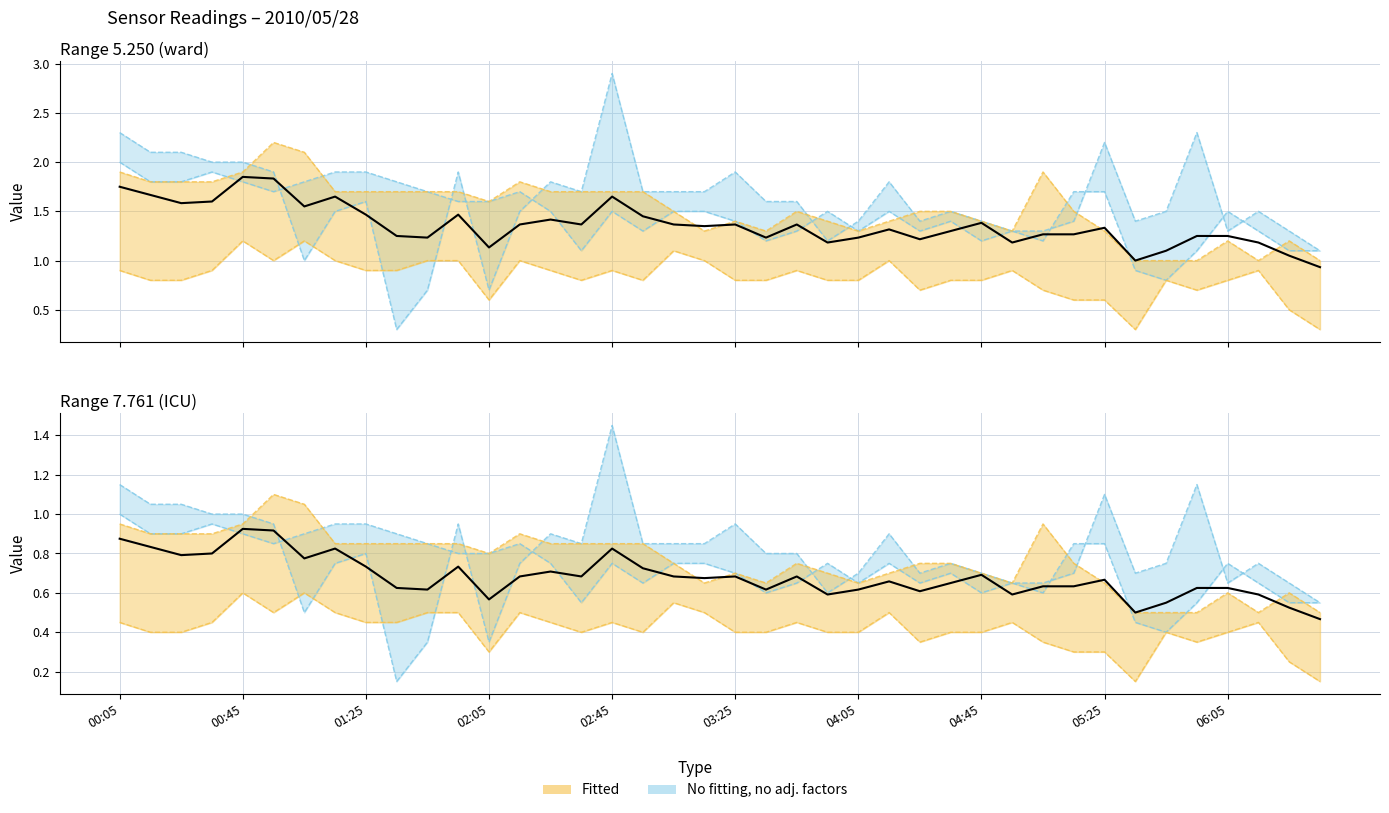

At how many categories does at least one series exceed 1?

40